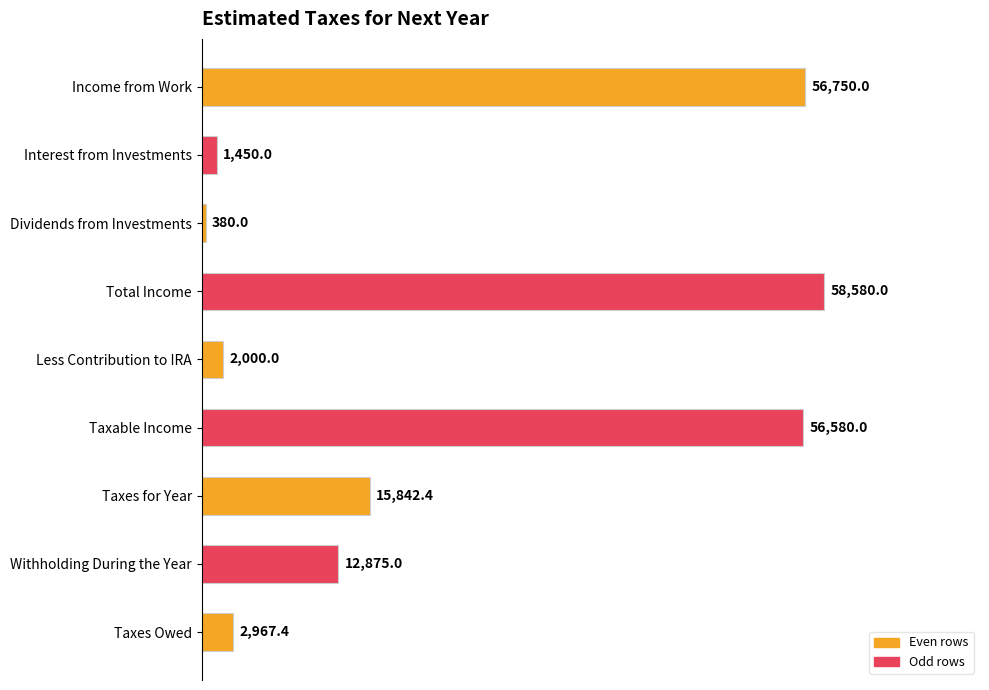

Reading top to bottom, what are all the values shown in this chart?

Income from Work=56750.0	Interest from Investments=1450.0	Dividends from Investments=380.0	Total Income=58580.0	Less Contribution to IRA=2000.0	Taxable Income=56580.0	Taxes for Year=15842.4	Withholding During the Year=12875.0	Taxes Owed=2967.4